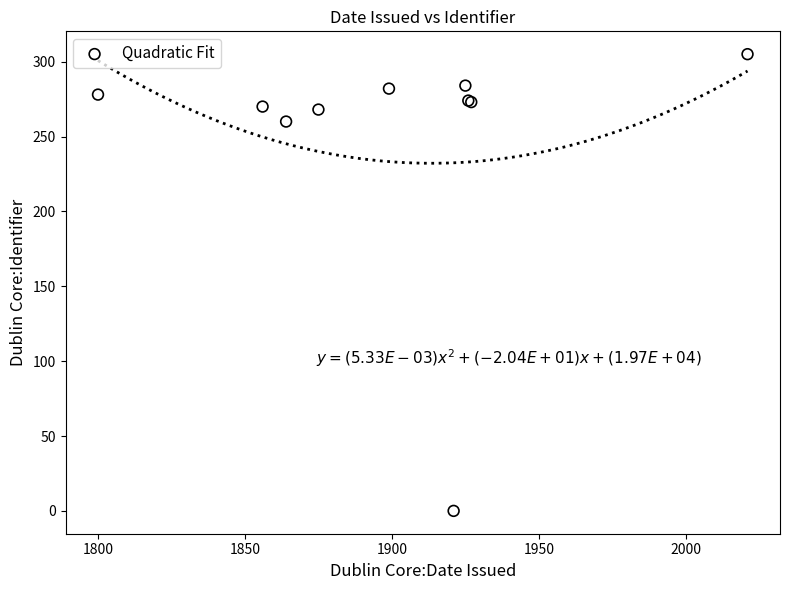

What Y value in the scatter plot is closest to 152?

260